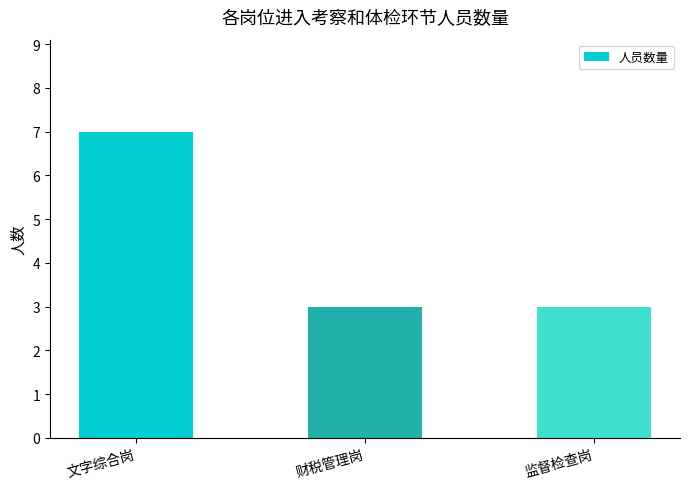

How many bars are there in total?

3